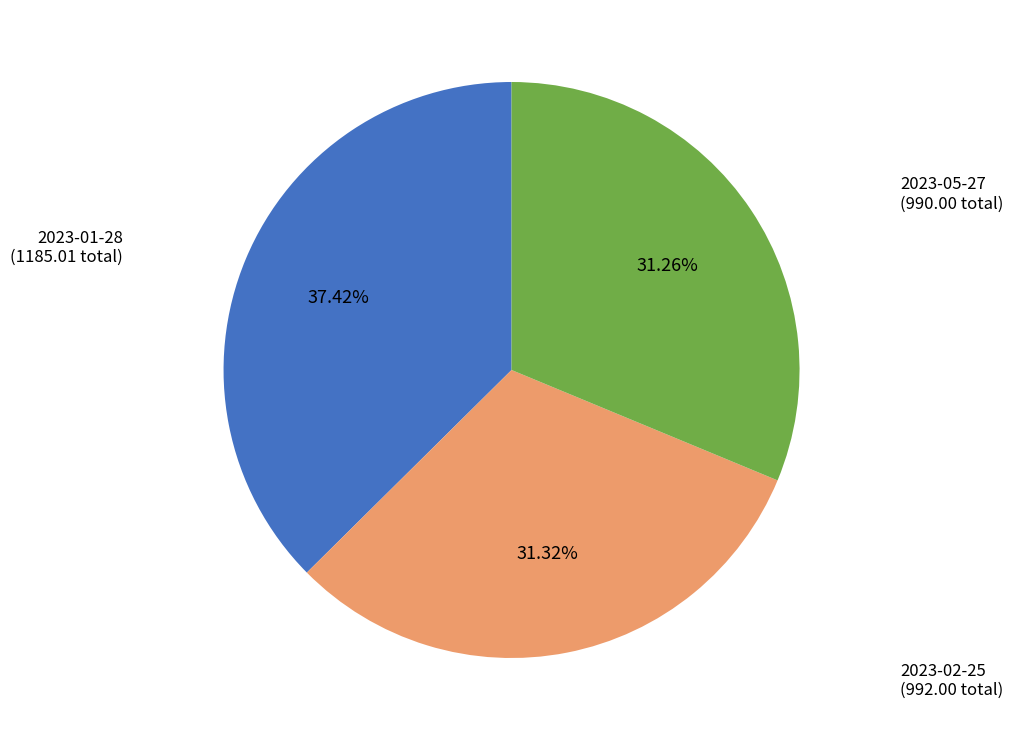

To the nearest percent, what is the difference between the 2023-02-25 and 2023-01-28 slice percentages?

6%